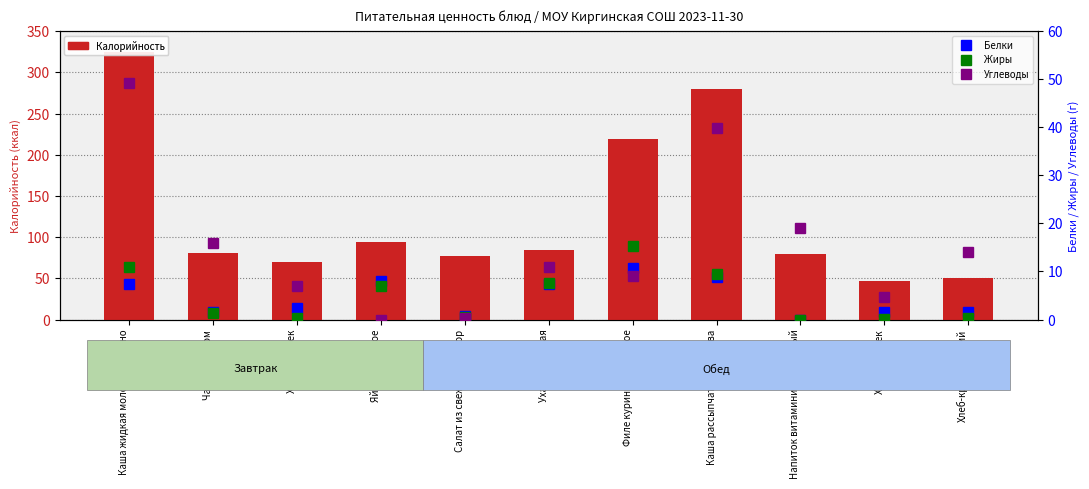

How many groups of bars are there?

11